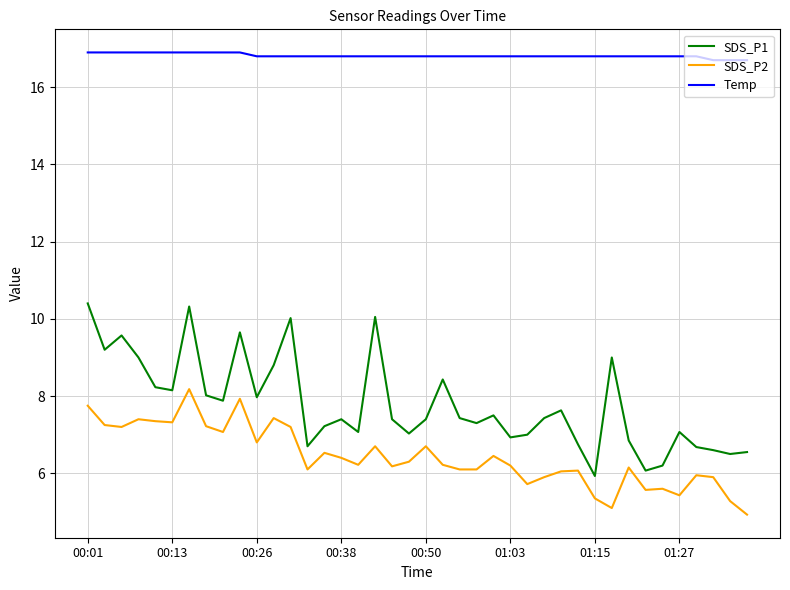

True or false: SDS_P2 and Temp cross at least once.

False